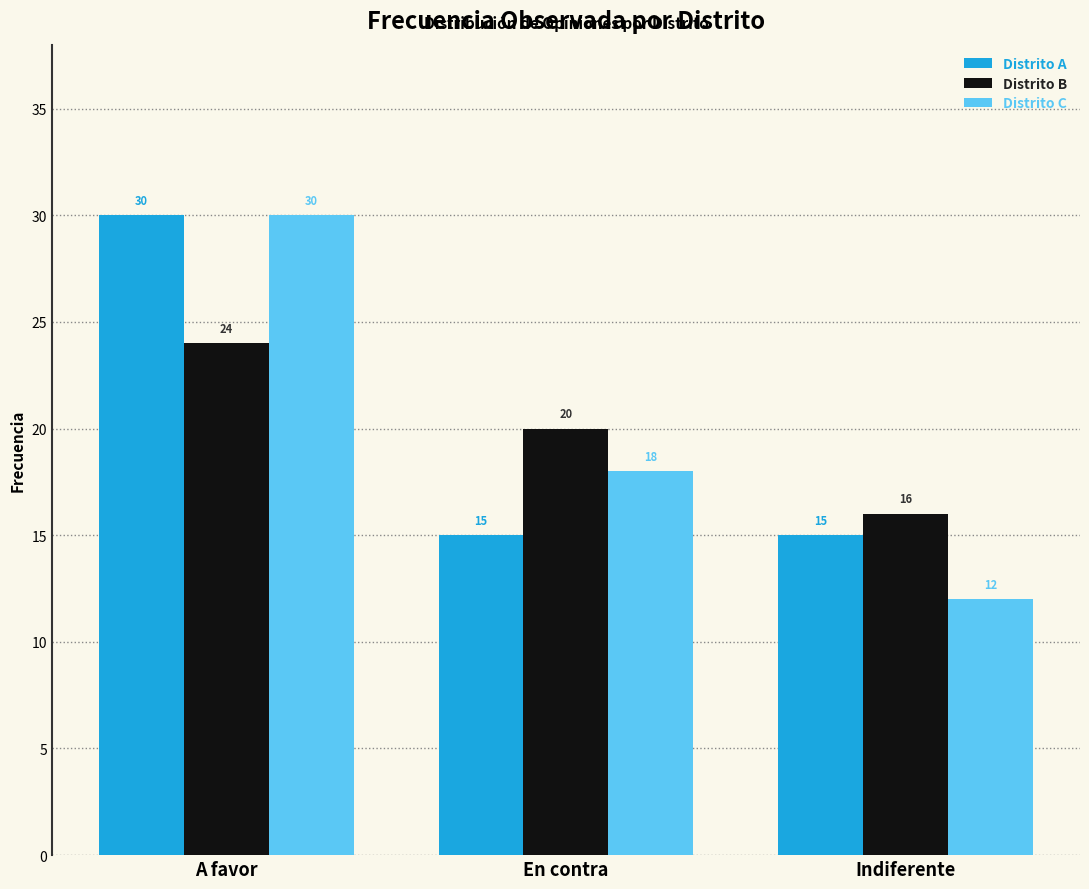

Reading right to left, list all the values displayed in this chart.

Distrito A: Indiferente=15	En contra=15	A favor=30
Distrito B: Indiferente=16	En contra=20	A favor=24
Distrito C: Indiferente=12	En contra=18	A favor=30